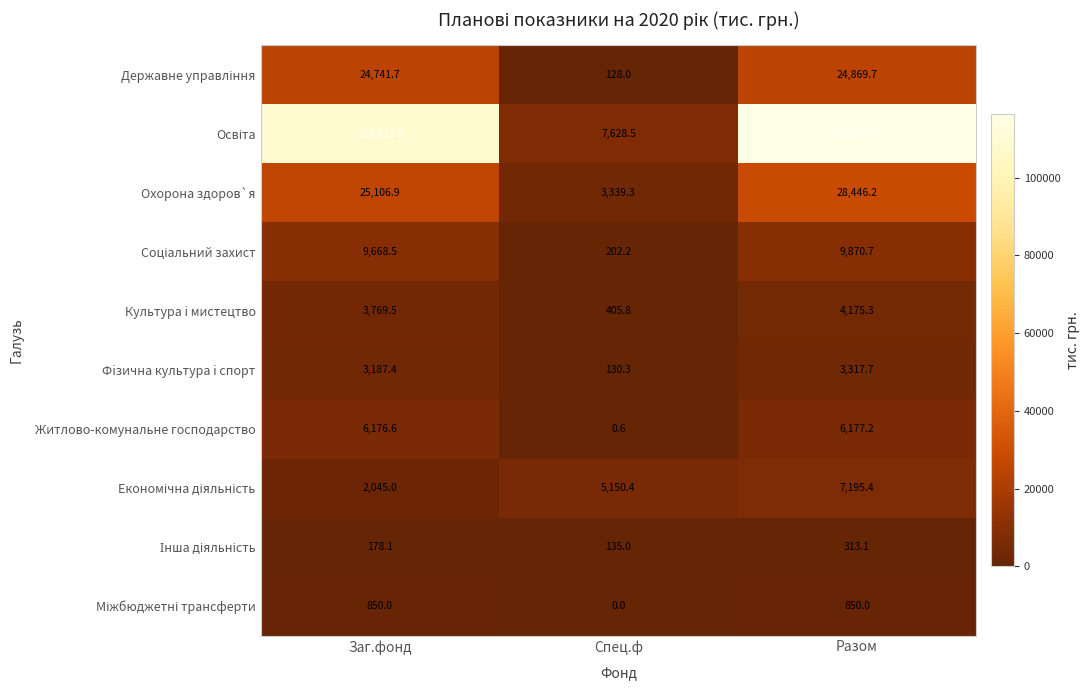

List the labels in order of Охорона здоров`я value, largest first.

Разом, Заг.фонд, Спец.ф